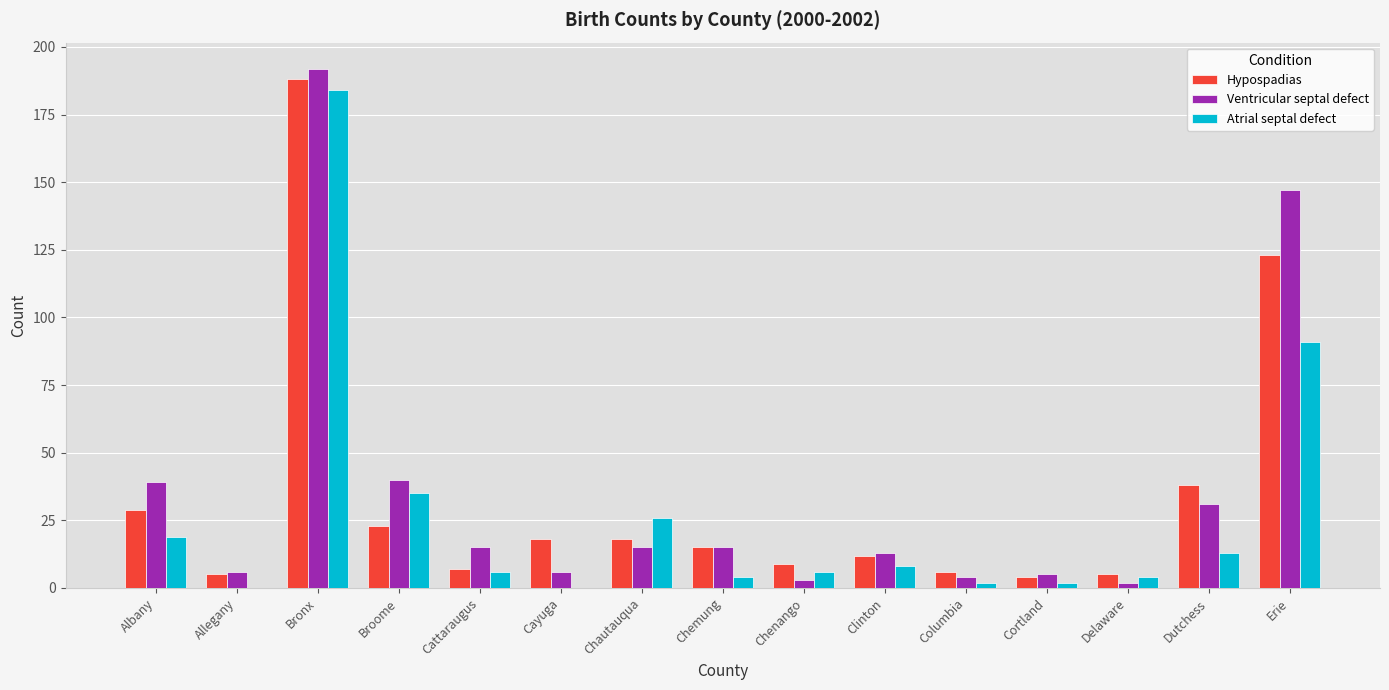

How many series are shown in this chart?

3